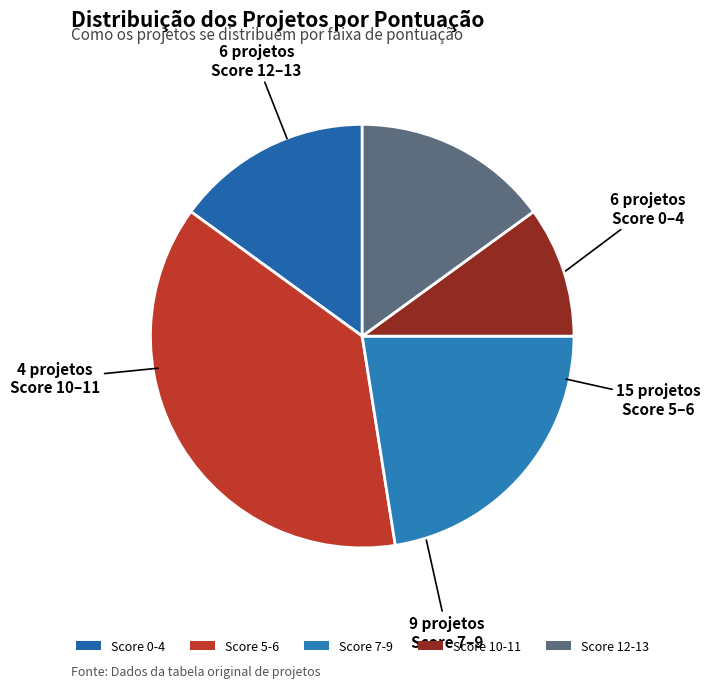

How many slices are in this pie chart?

5